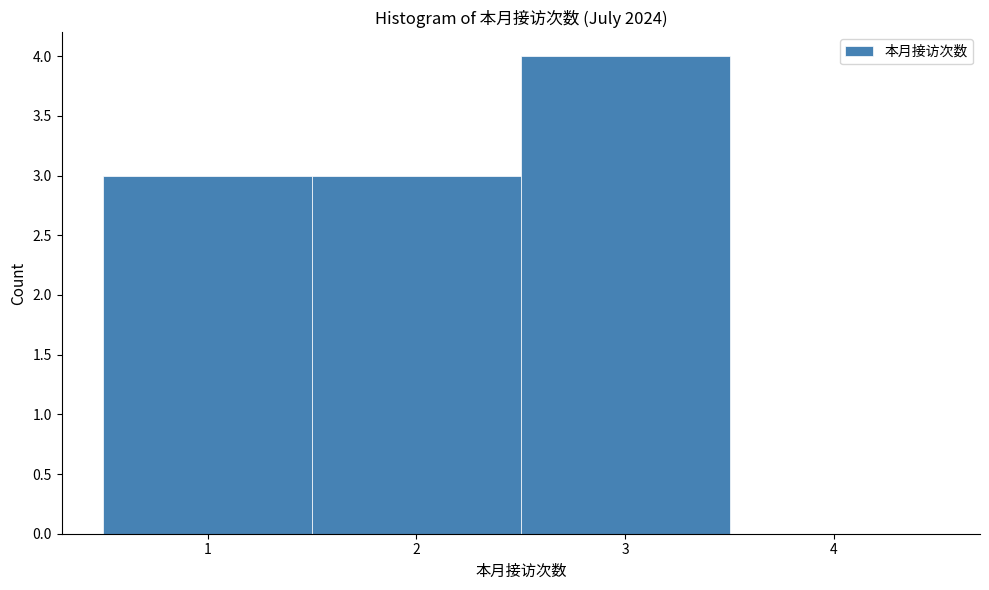

What is the height of the bar covering 1.5 to 2.5 on the x-axis? The values are not printed on the chart, so give them approximately, as read against the axis.

3